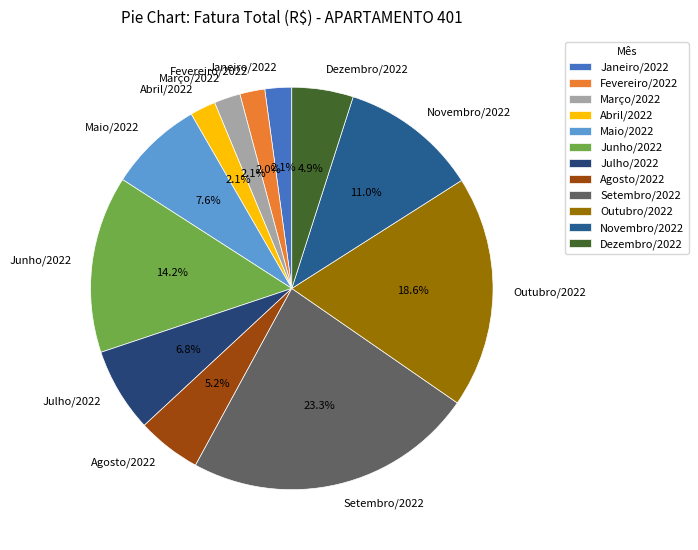

How much of the chart is everything except Dezembro/2022?

95.1%